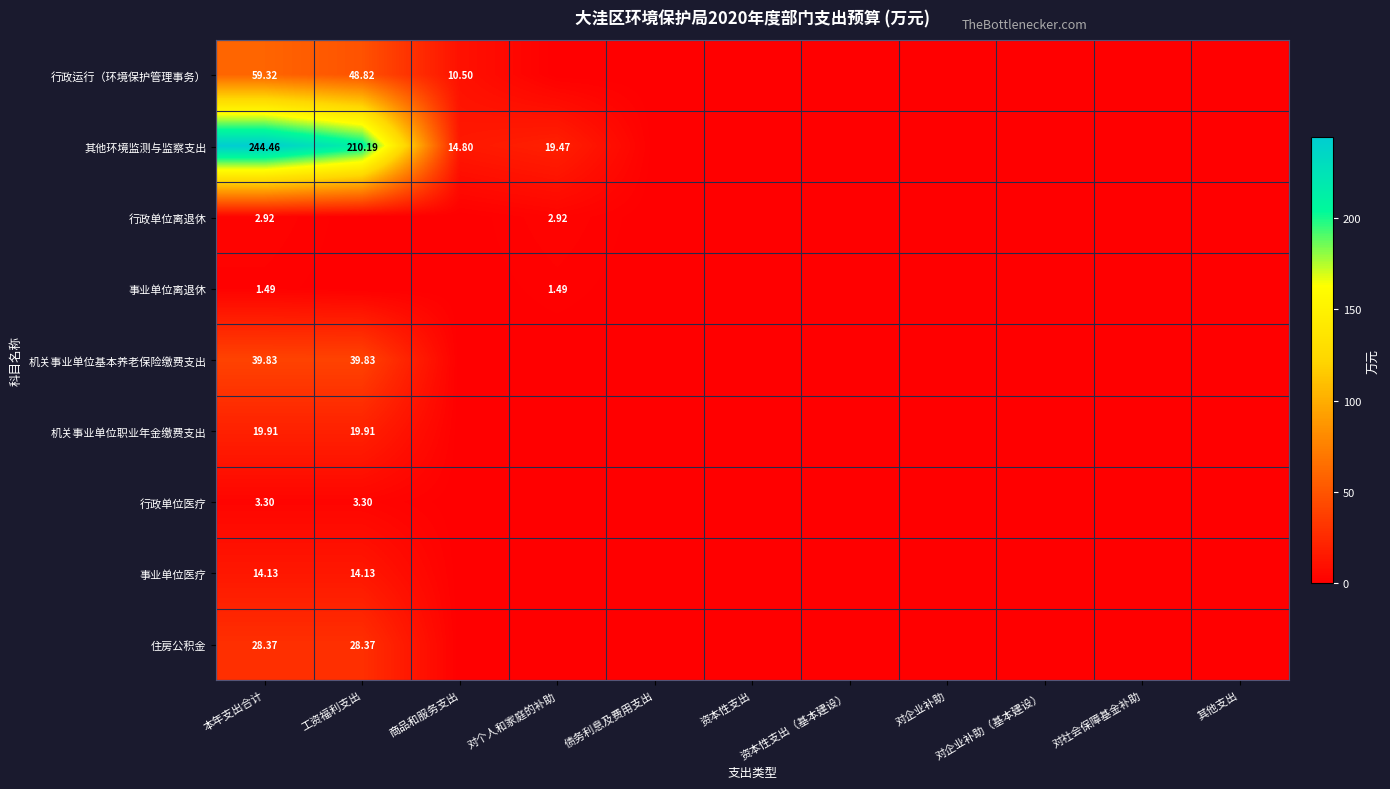

Which label corresponds to the largest value in the chart?

本年支出合计